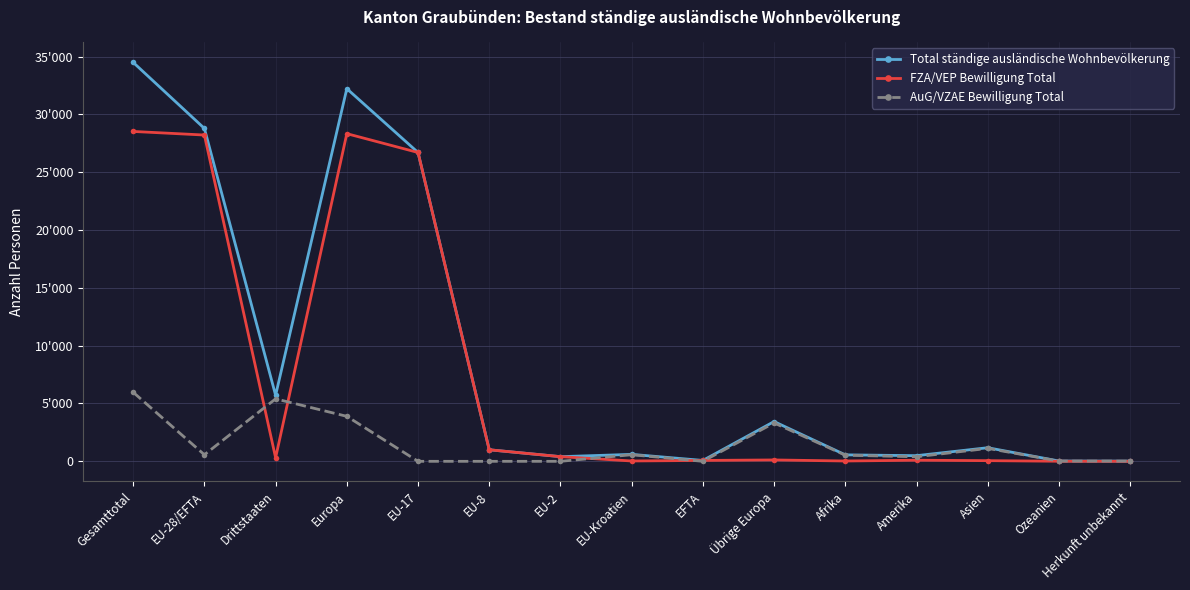

Is it true that FZA/VEP Bewilligung Total equals 18 at EU-Kroatien?

False